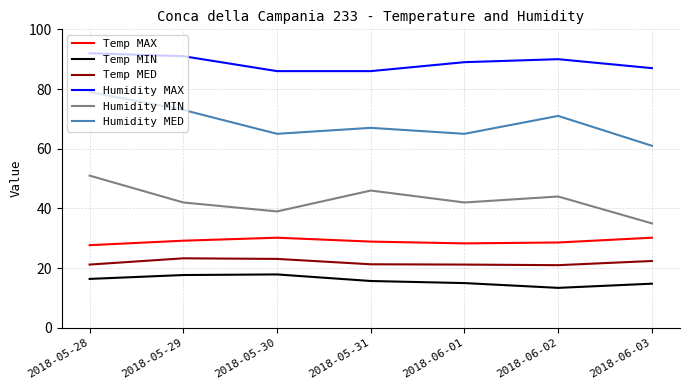

At which label is Humidity MAX closest to 89?

2018-06-01